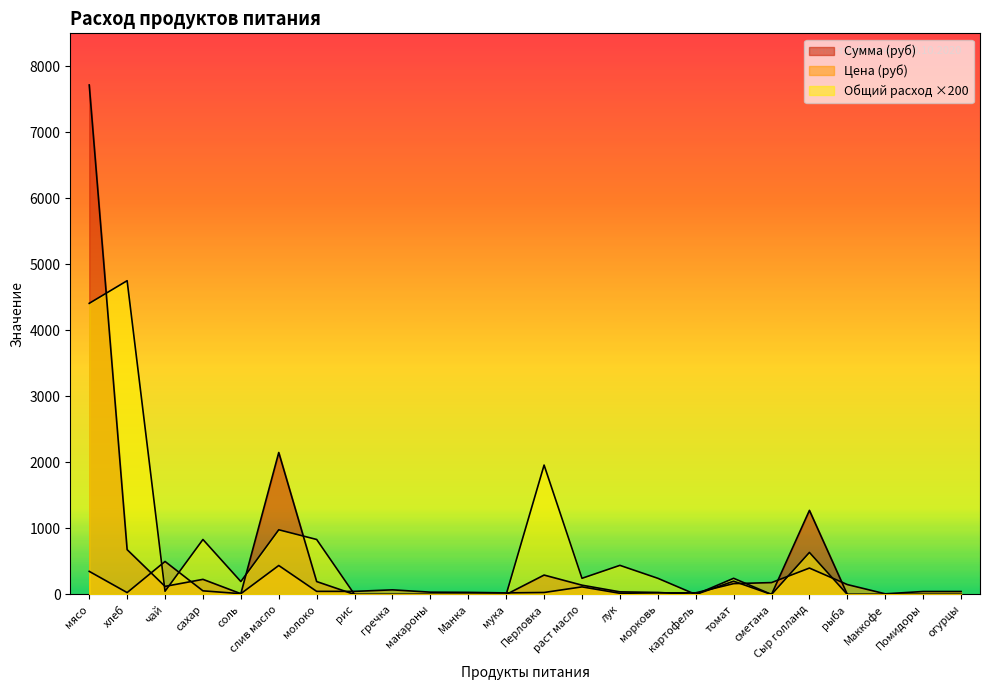

What is the maximum value shown in the chart?

7717.5